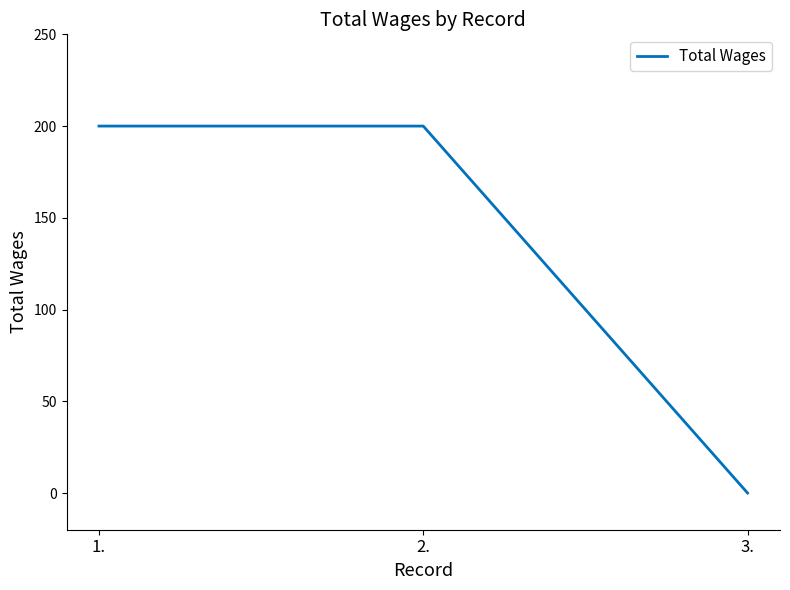

Reading left to right, transcribe all the data shown in this chart.

1.=200	2.=200	3.=0